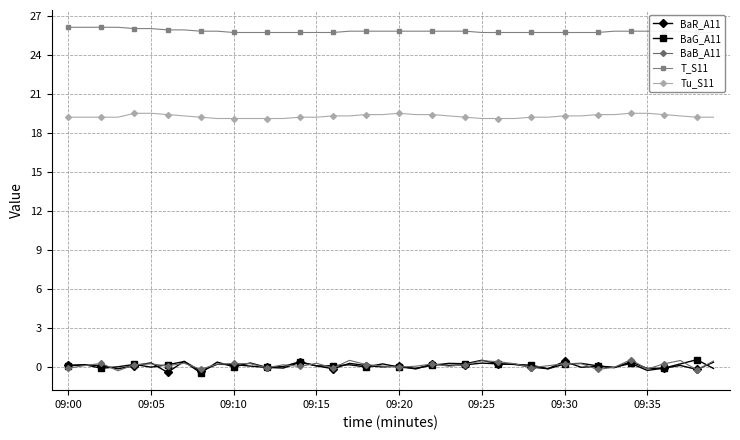

What is the maximum value for BaG_A11?

0.6